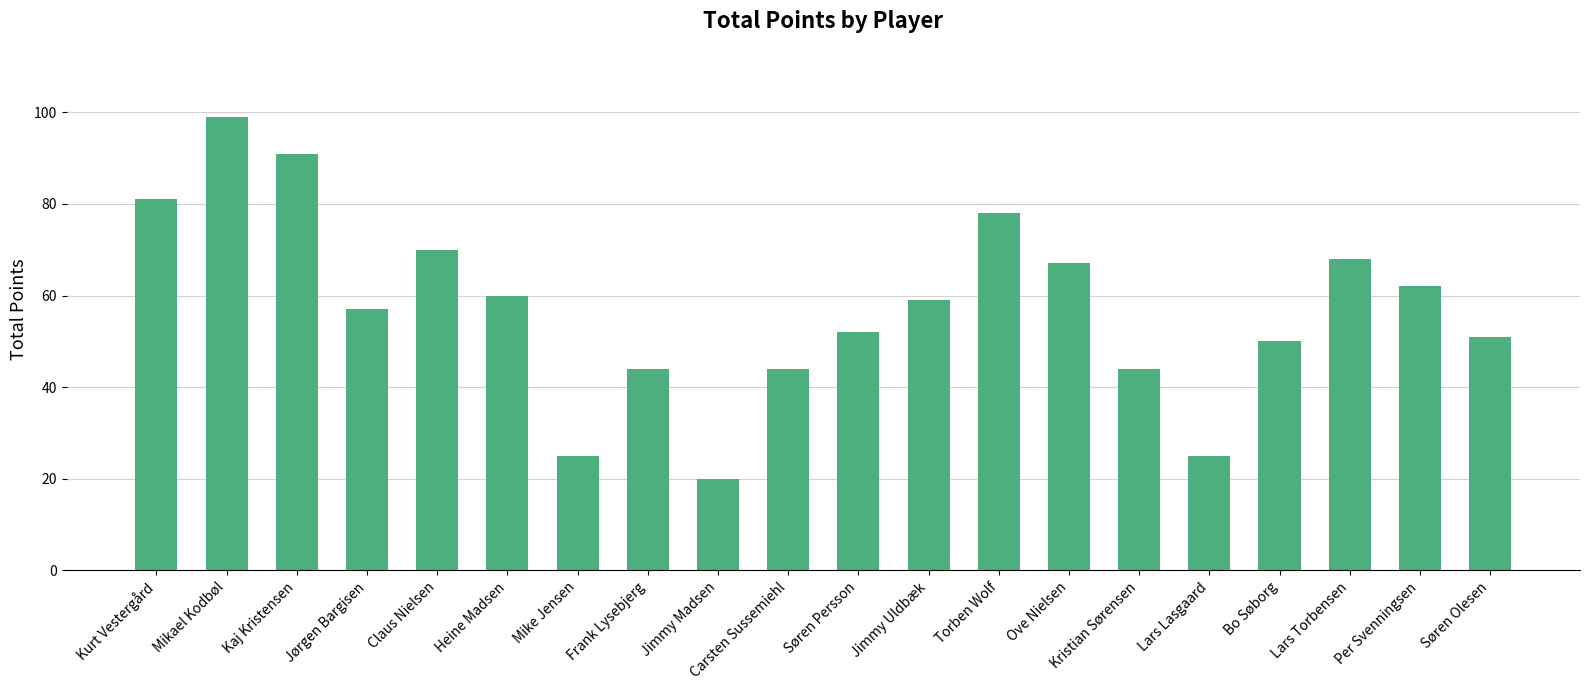

What is the minimum value shown in the chart?

20